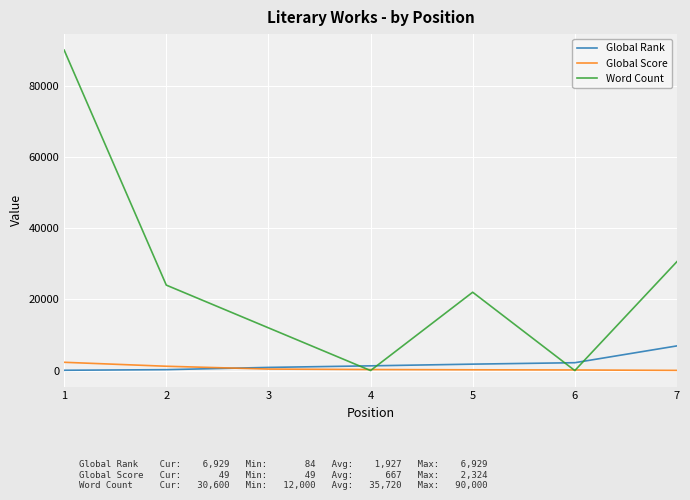

Is the value of Global Score at 1 greater than the value of Word Count at 7?

No